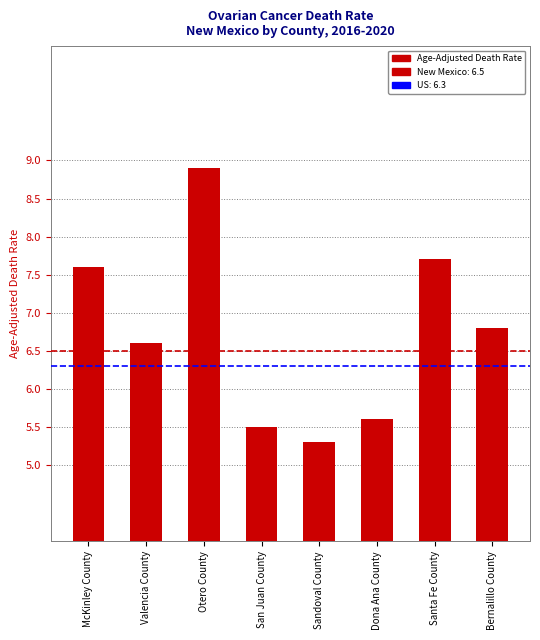

At which label is the value closest to 7?

Bernalillo County